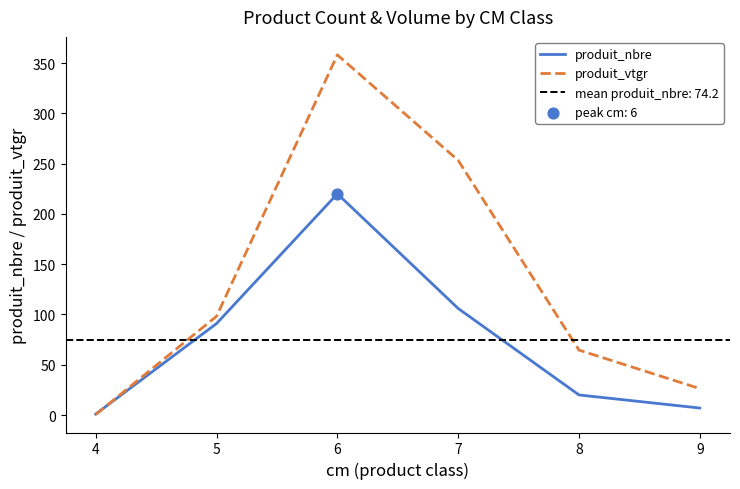

What is the total value across all series at 5?

189.2